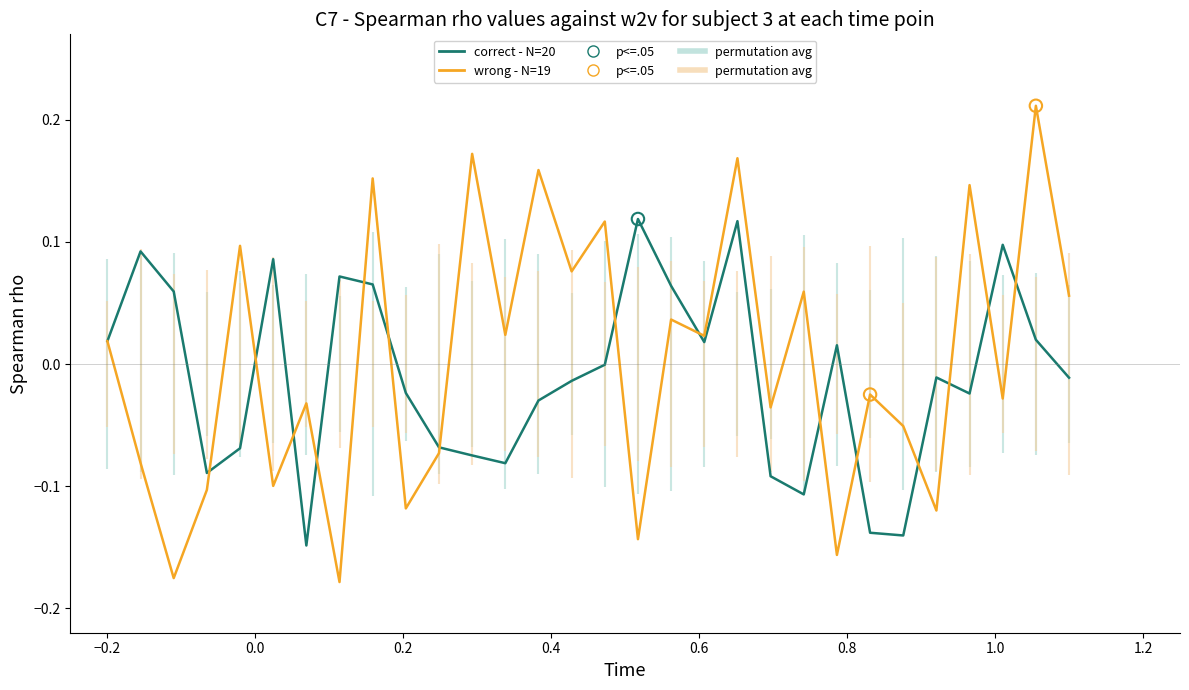

Which series has the widest spread of values?

wrong - N=19